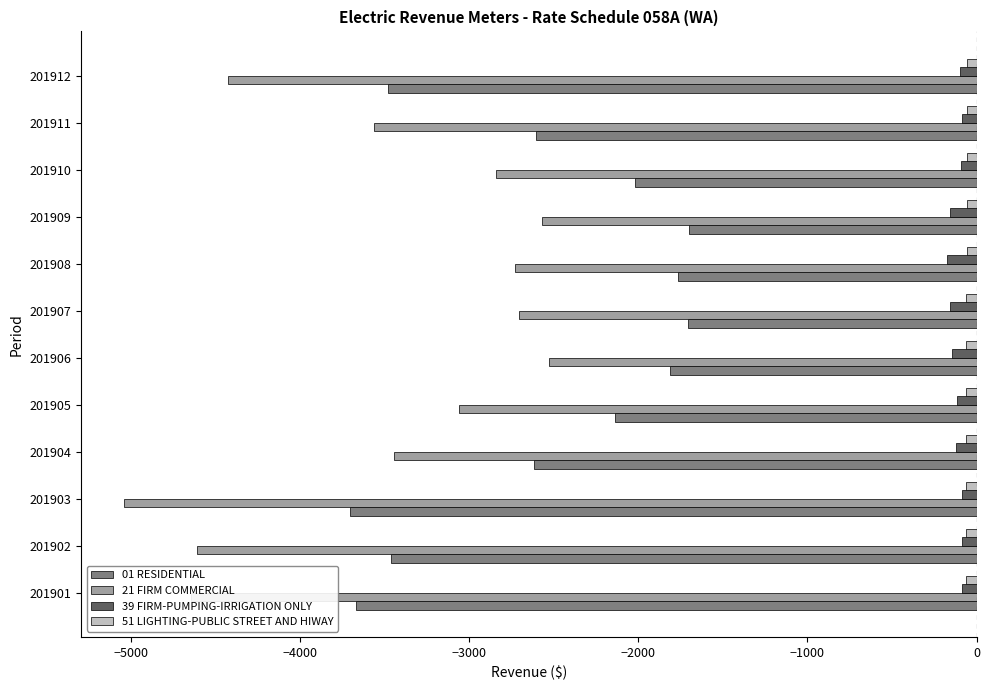

How many values in the 51 LIGHTING-PUBLIC STREET AND HIWAY series are below -59?

7